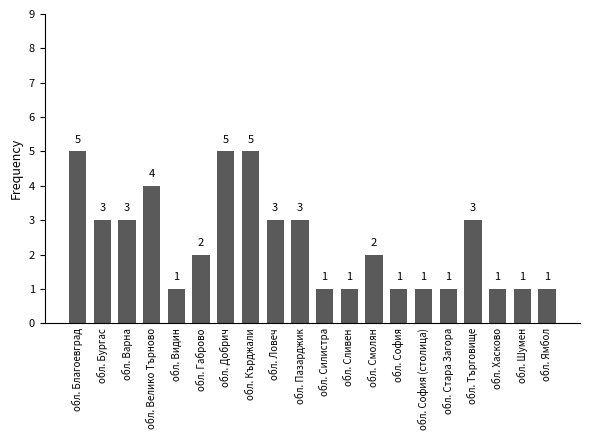

What is the average value?

2